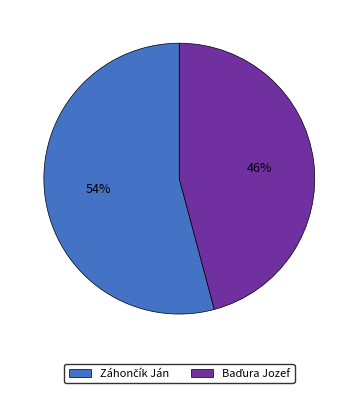

To the nearest percent, what is the average slice percentage?

50%